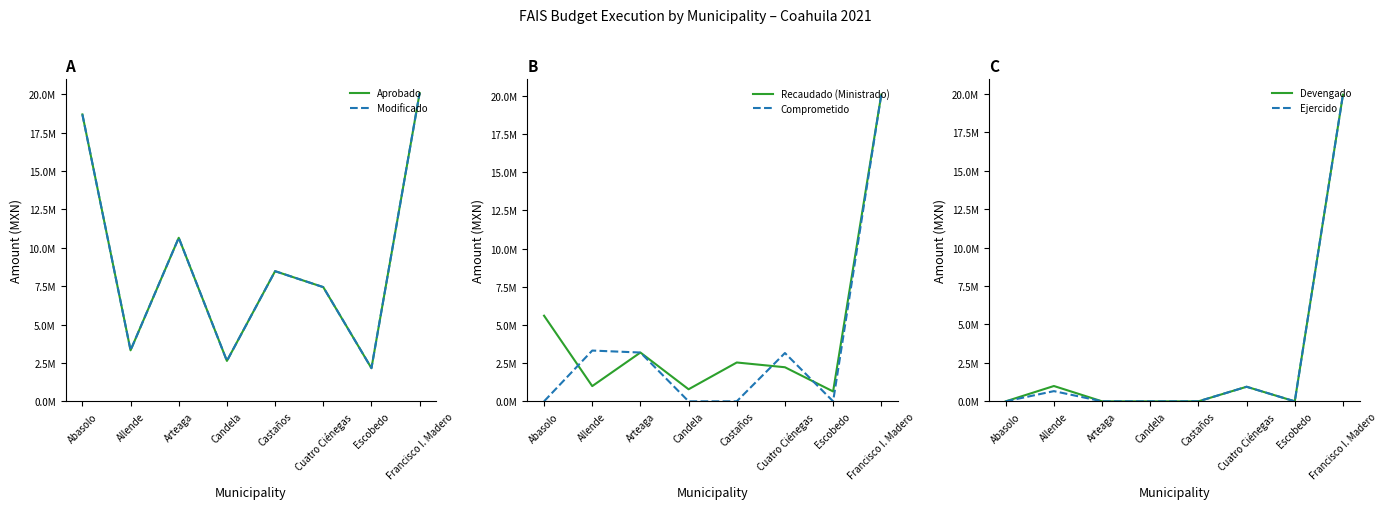

Reading left to right, transcribe all the data shown in this chart.

Aprobado: 18678228.0	3322618.0	10647338.0	2632500.0	8473675.0	7435317.0	2159665.0	20067622.0
Modificado: 18678228.0	3322618.0	10647338.0	2632500.0	8473675.0	7435317.0	2159665.0	20067622.0
Recaudado (Ministrado): 5603468.4	996785.0	3194201.0	789750.0	2542102.5	2230595.1	647899.5	20067622.0
Comprometido: 0.0	3322618.0	3194201.0	0.0	0.0	3161454.8	0.0	20067622.0
Devengado: 0.0	996785.0	0.0	0.0	0.0	948436.4	0.0	19947174.0
Ejercido: 0.0	664000.0	0.0	0.0	0.0	948436.4	0.0	19947174.0